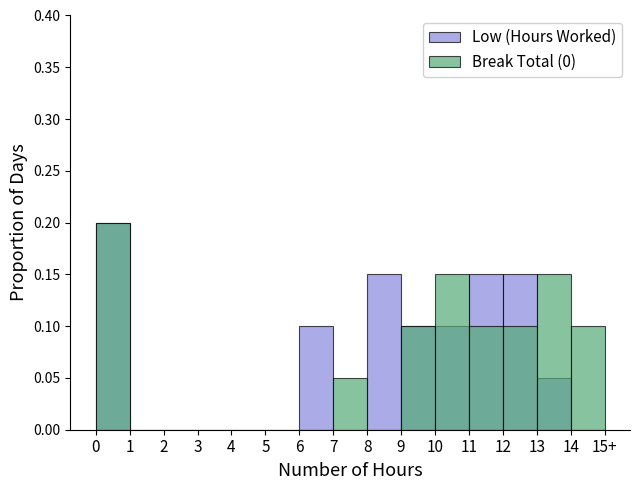

Reading left to right, extract all data points from this chart.

Low (Hours Worked): 0=0.2	1=0.0	2=0.0	3=0.0	4=0.0	5=0.0	6=0.1	7=0.0	8=0.1	9=0.1	10=0.1	11=0.1	12=0.1	13=0.1	14=0.0
Break Total (0): 0=0.2	1=0.0	2=0.0	3=0.0	4=0.0	5=0.0	6=0.0	7=0.1	8=0.0	9=0.1	10=0.1	11=0.1	12=0.1	13=0.1	14=0.1